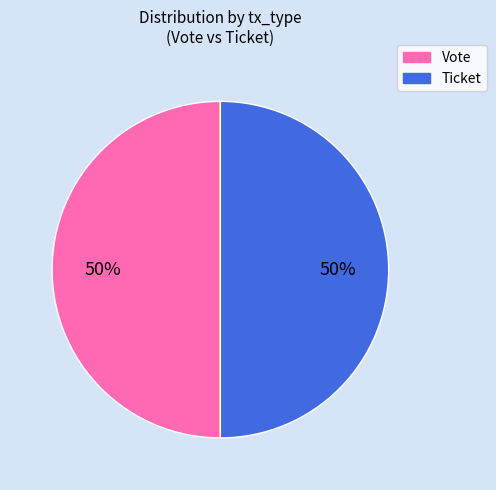

Count the number of slices in the pie.

2